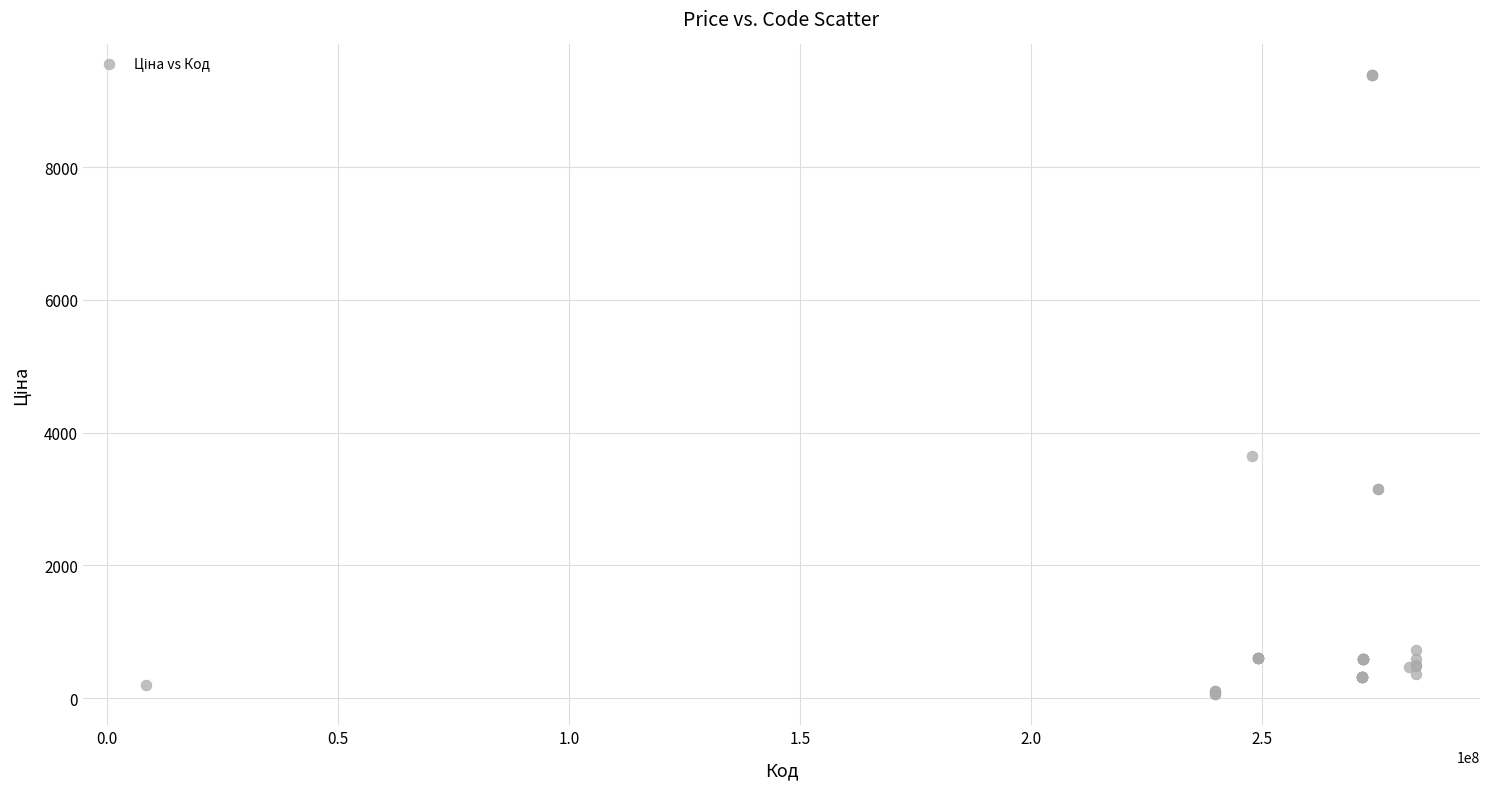

What Y value in the scatter plot is closest to 4720?

3646.5